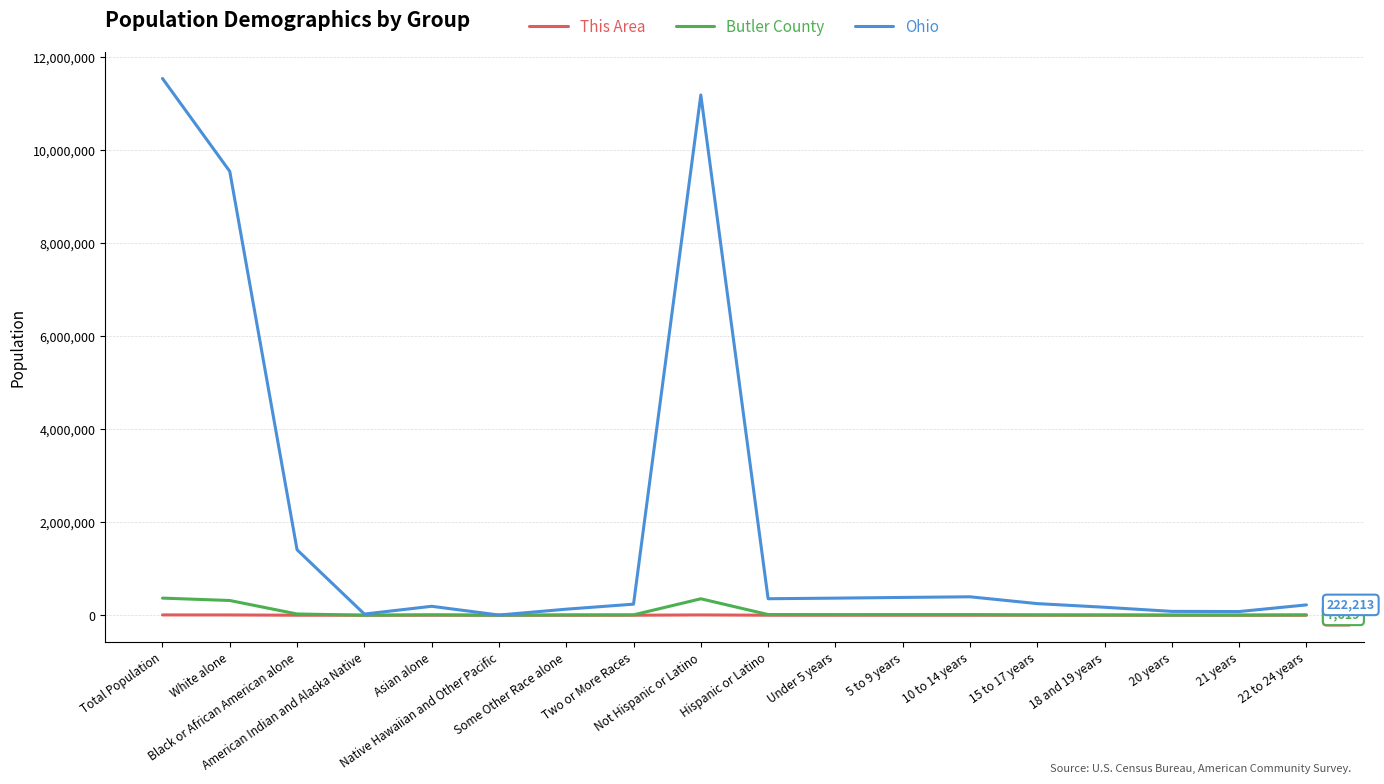

Read the Butler County value at 5 to 9 years, to the nearest 100.

13200